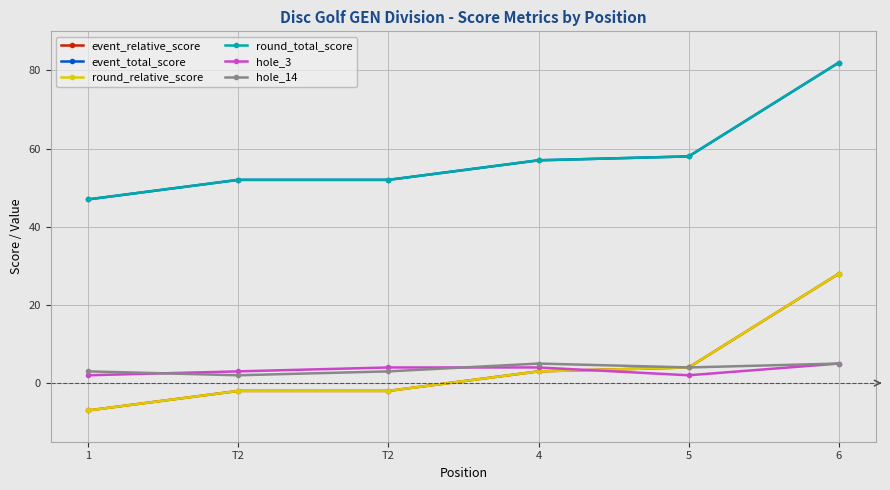

At which category is the sum across all series the highest?

6